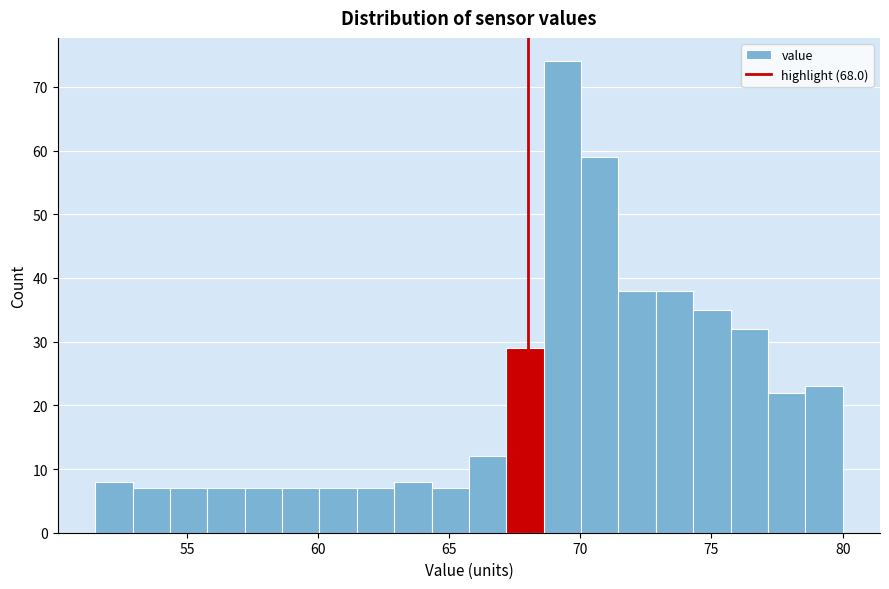

Read against the x-axis, roughly where is the centre of the tallest bar?

69.5